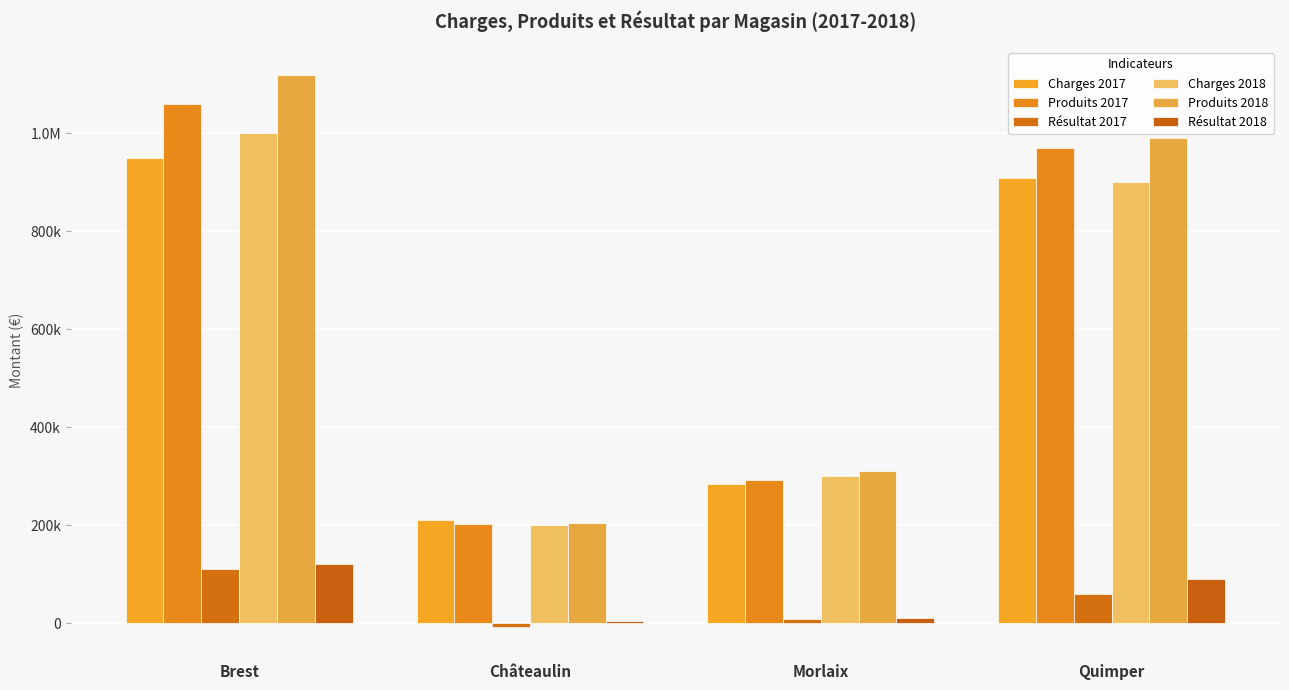

Is the value of Produits 2018 at Brest greater than the value of Résultat 2017 at Quimper?

Yes